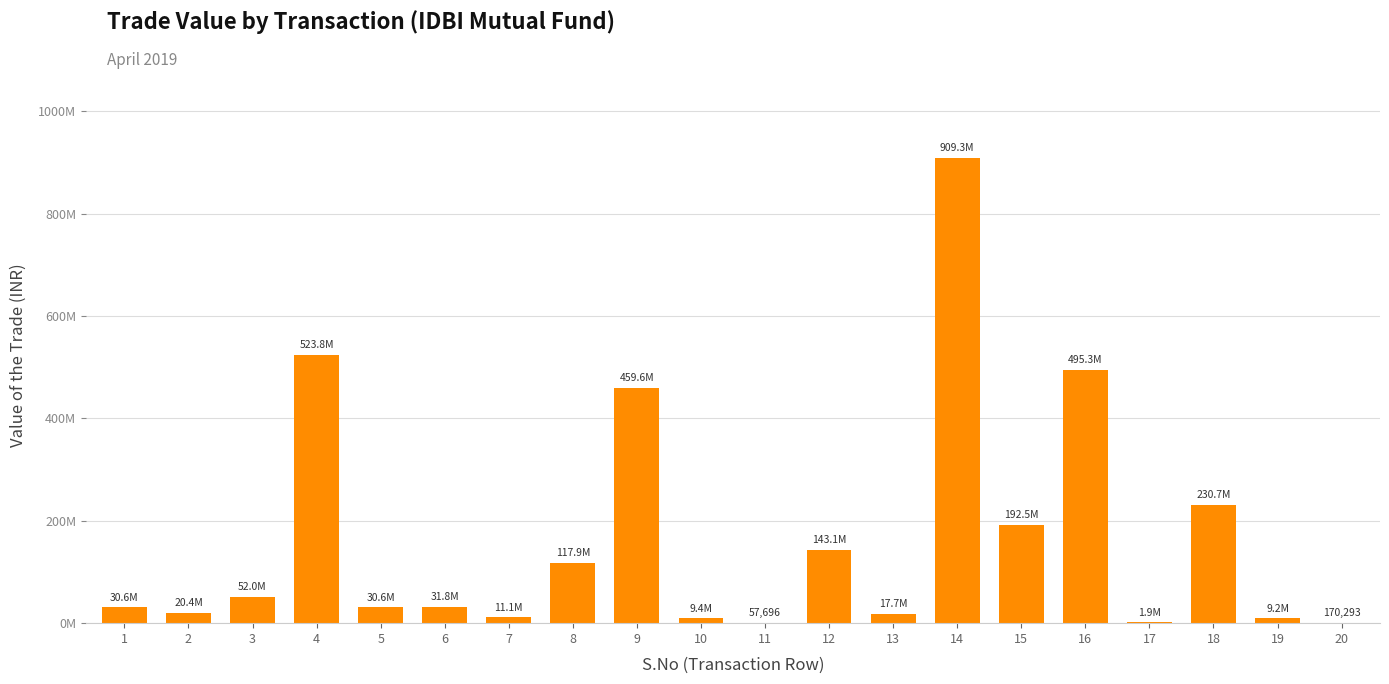

Count the number of data series in this chart.

1